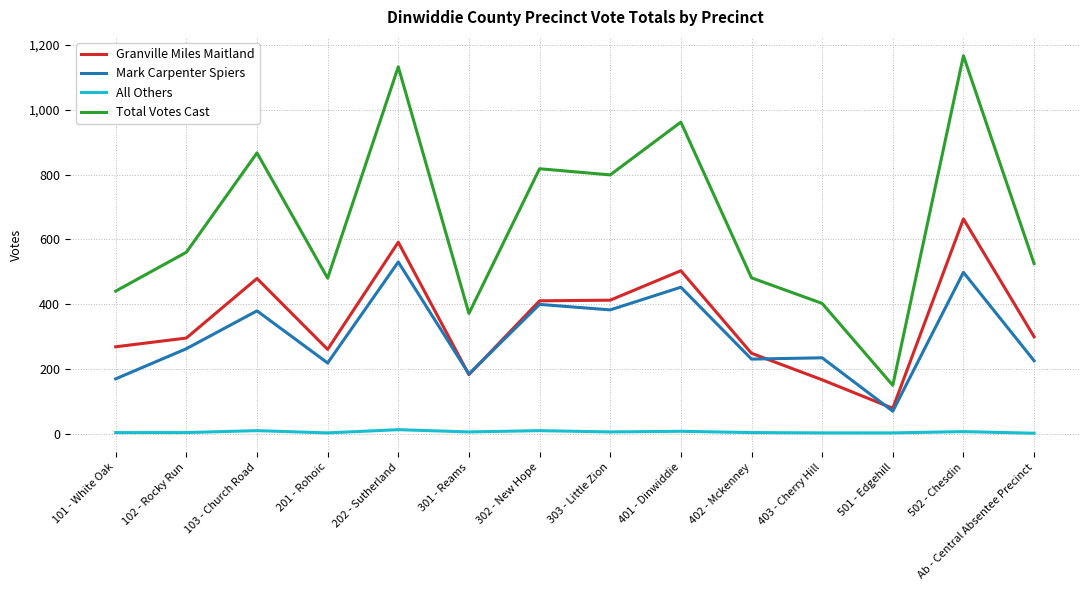

Read the All Others value at Ab - Central Absentee Precinct.

1